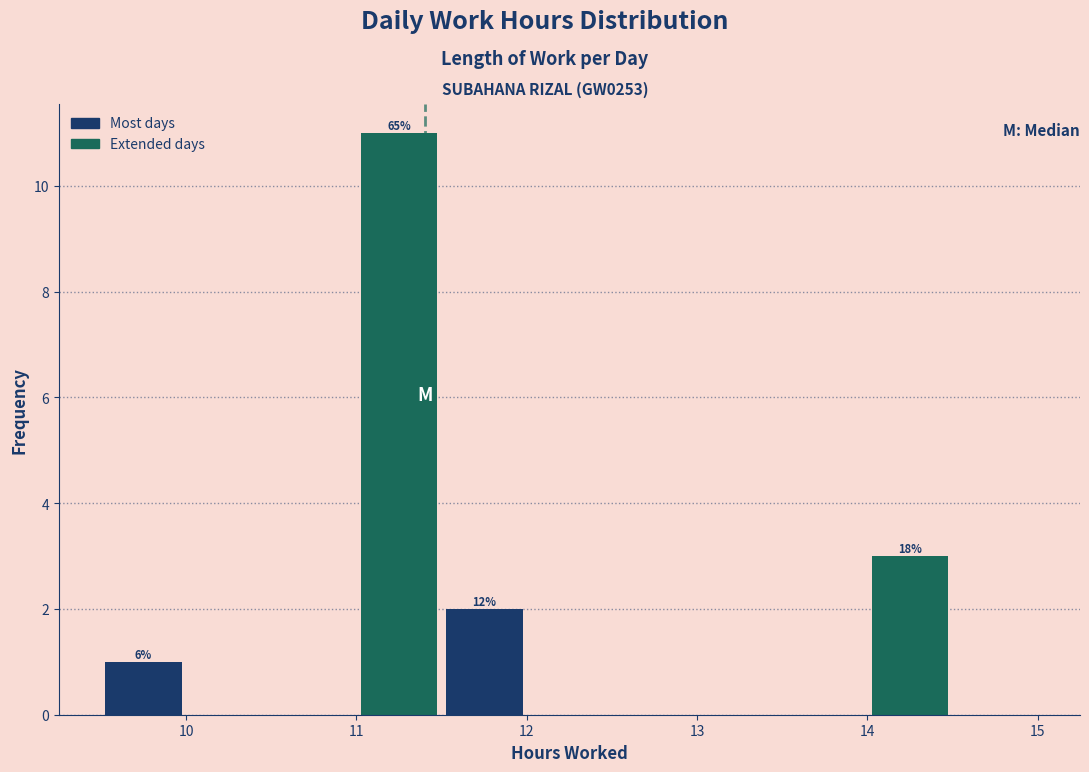

Which range on the x-axis has the tallest bar?

11.0 to 11.5